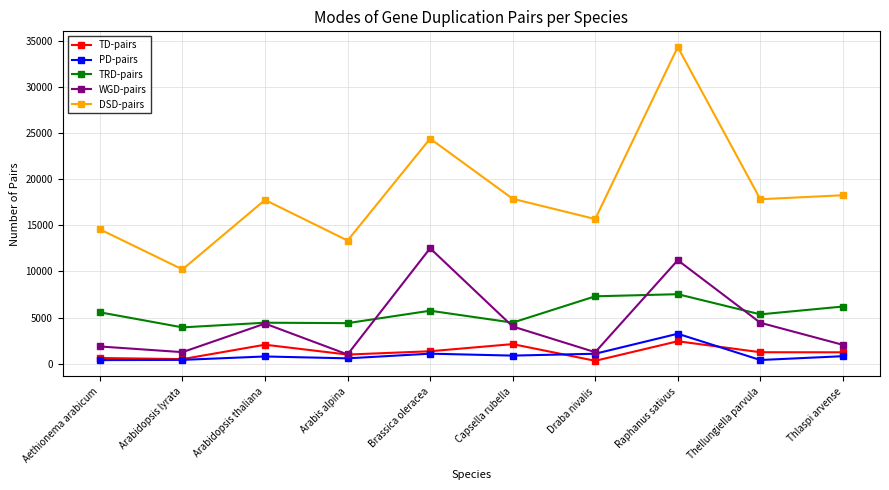

Is the value of PD-pairs at Arabis alpina greater than the value of TRD-pairs at Brassica oleracea?

No